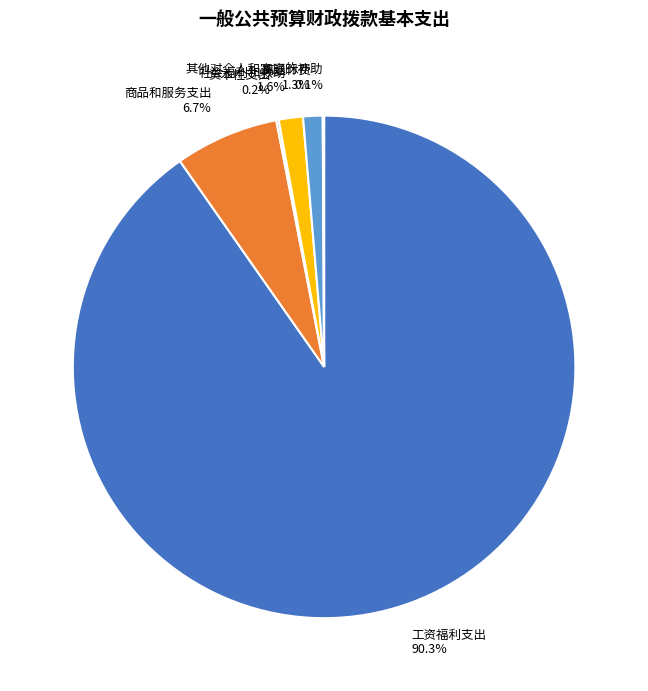

Which category accounts for the majority?

工资福利支出